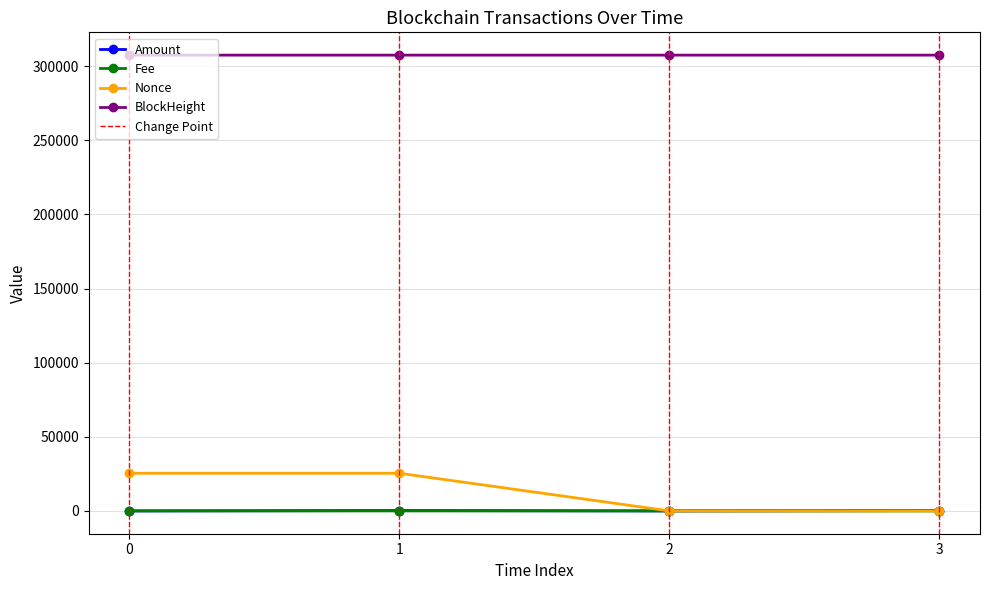

How many times do Amount and Nonce cross each other?

1